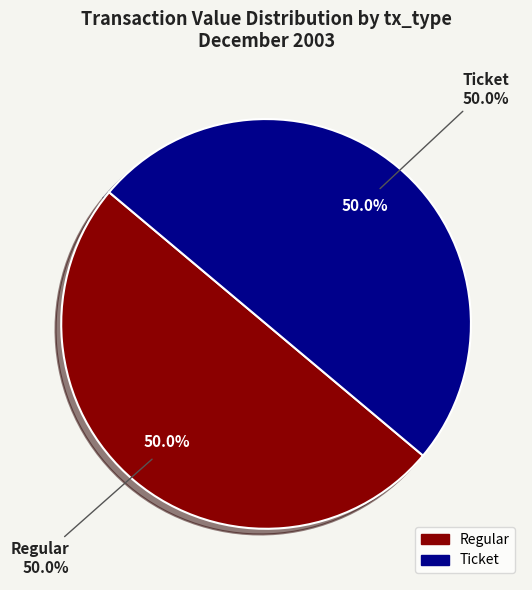

How many slices are in this pie chart?

2